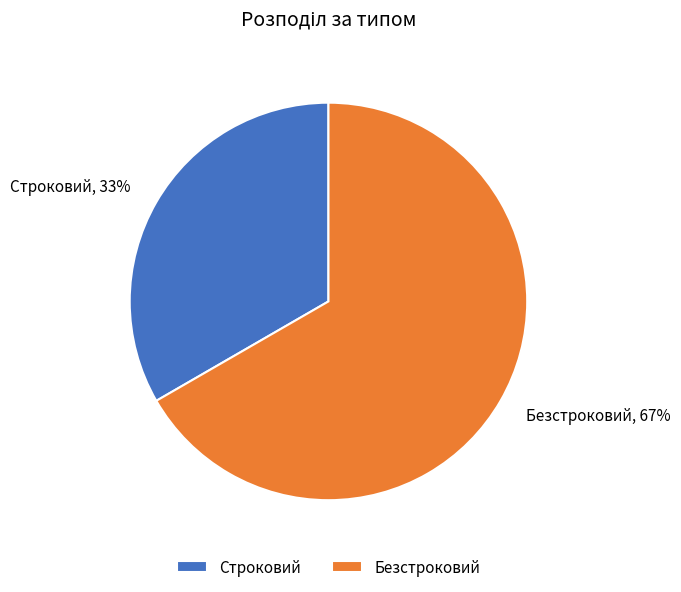

To the nearest percent, what is the combined percentage of Безстроковий and Строковий?

100%